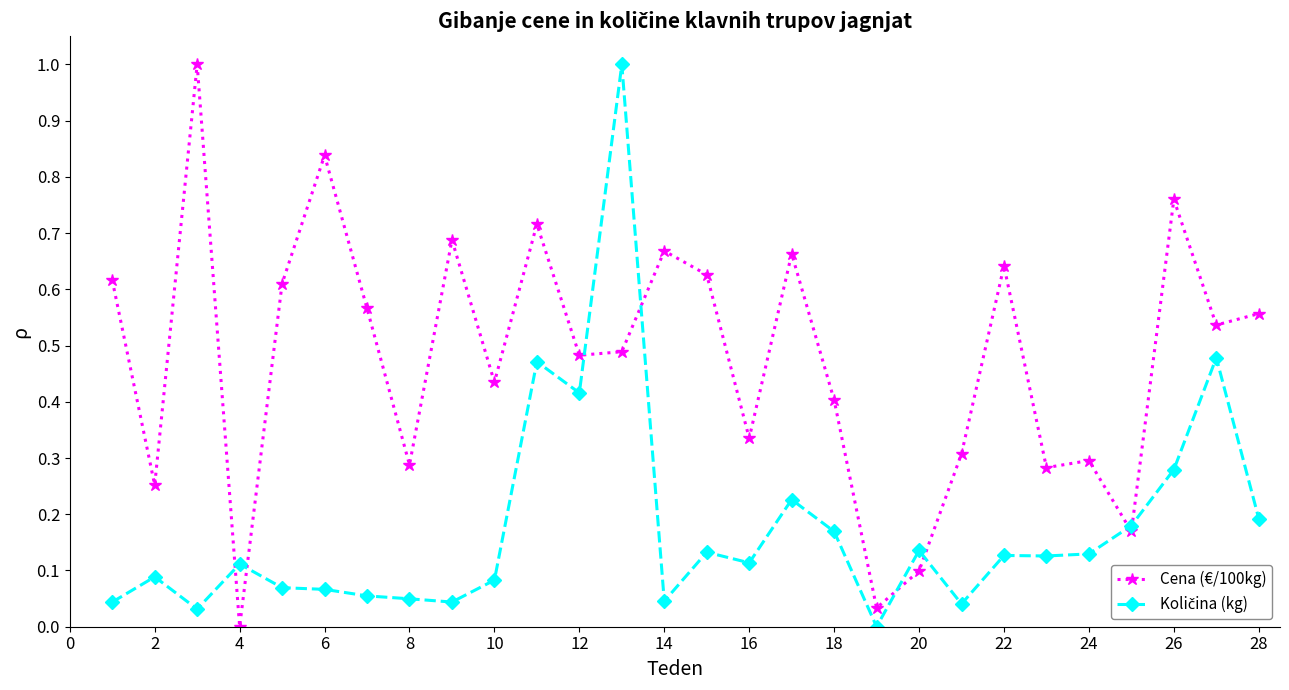

How many lines are shown in the chart?

2